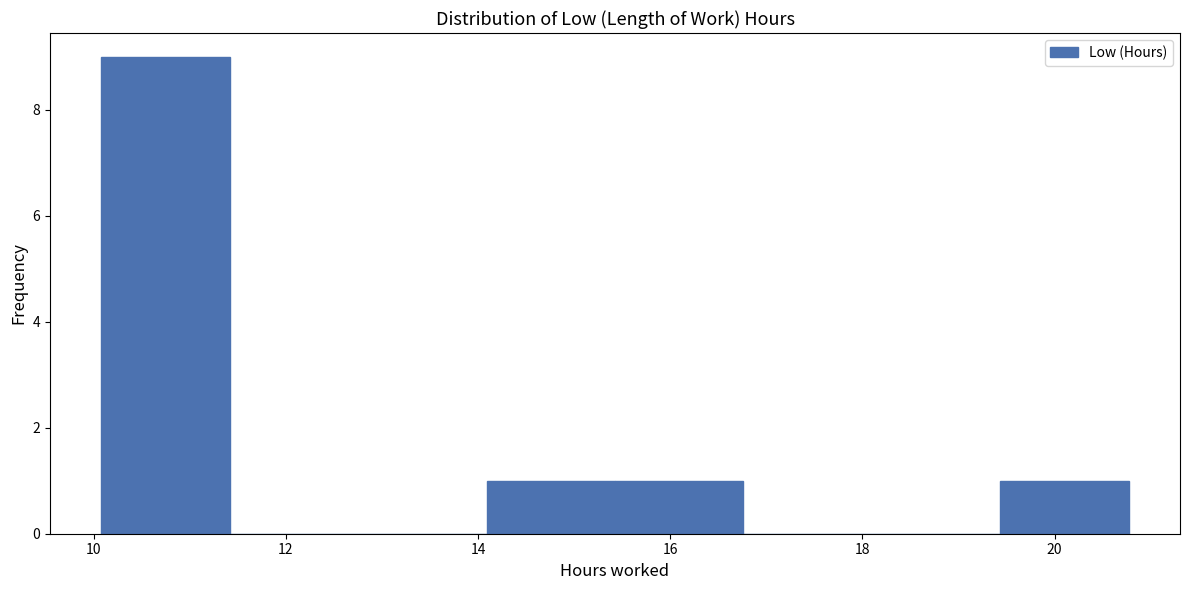

Reading left to right, transcribe this chart: for each bar, give the range it covers on the x-axis and its height. Neither the bar edges nor the heights are printed on the chart, so give them approximately, as read against the axes.

10.0 to 11.4: 9
11.4 to 12.8: 0
12.8 to 14.0: 0
14.0 to 15.4: 1
15.4 to 16.8: 1
16.8 to 18.0: 0
18.0 to 19.4: 0
19.4 to 20.8: 1